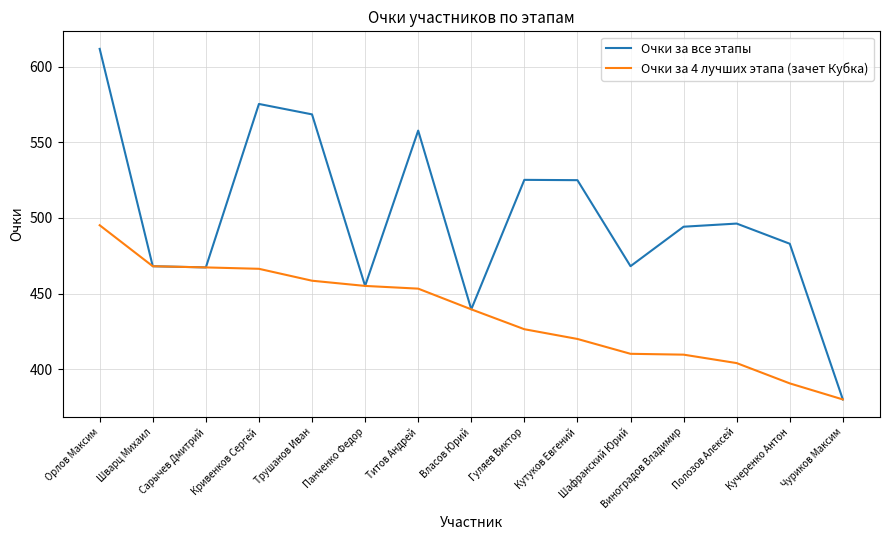

Is it true that Очки за все этапы equals 575.4 at Кривенков Сергей?

True